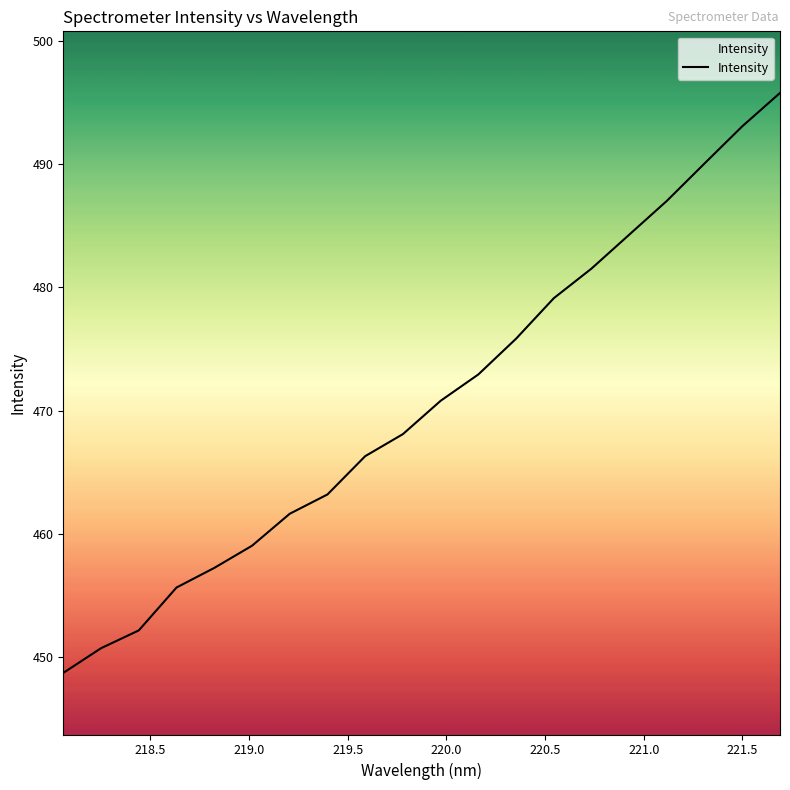

What is the minimum value shown in the chart?

448.7